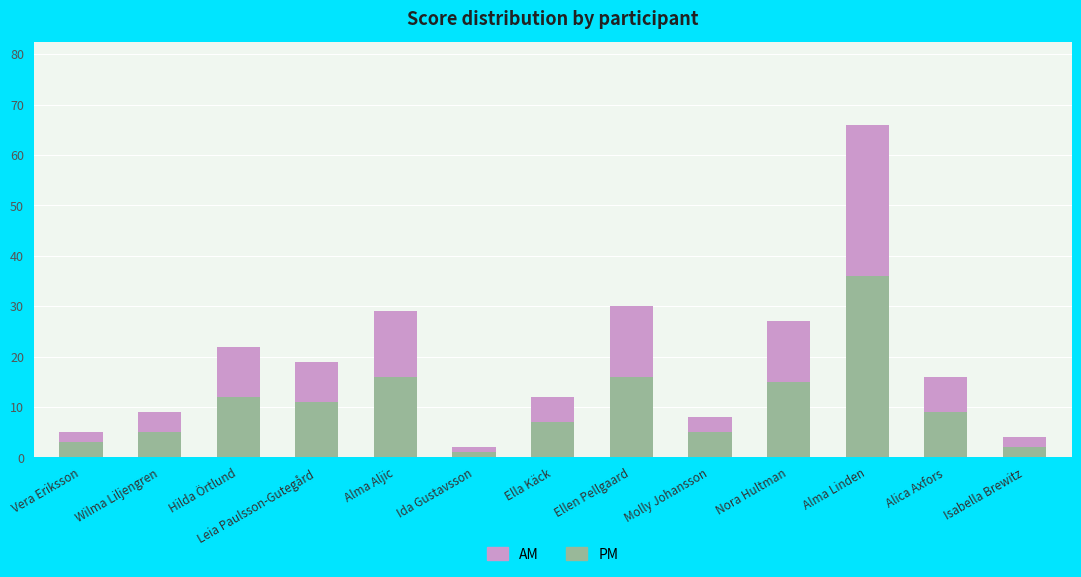

At which label does PM reach its peak?

Alma Linden